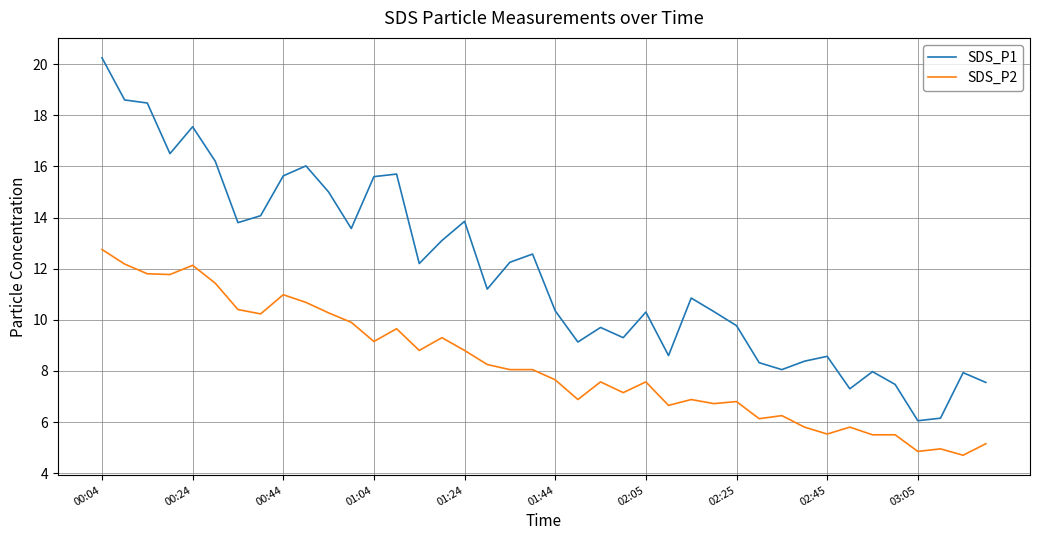

List the series in order of their overall mean, lowest first.

SDS_P2, SDS_P1